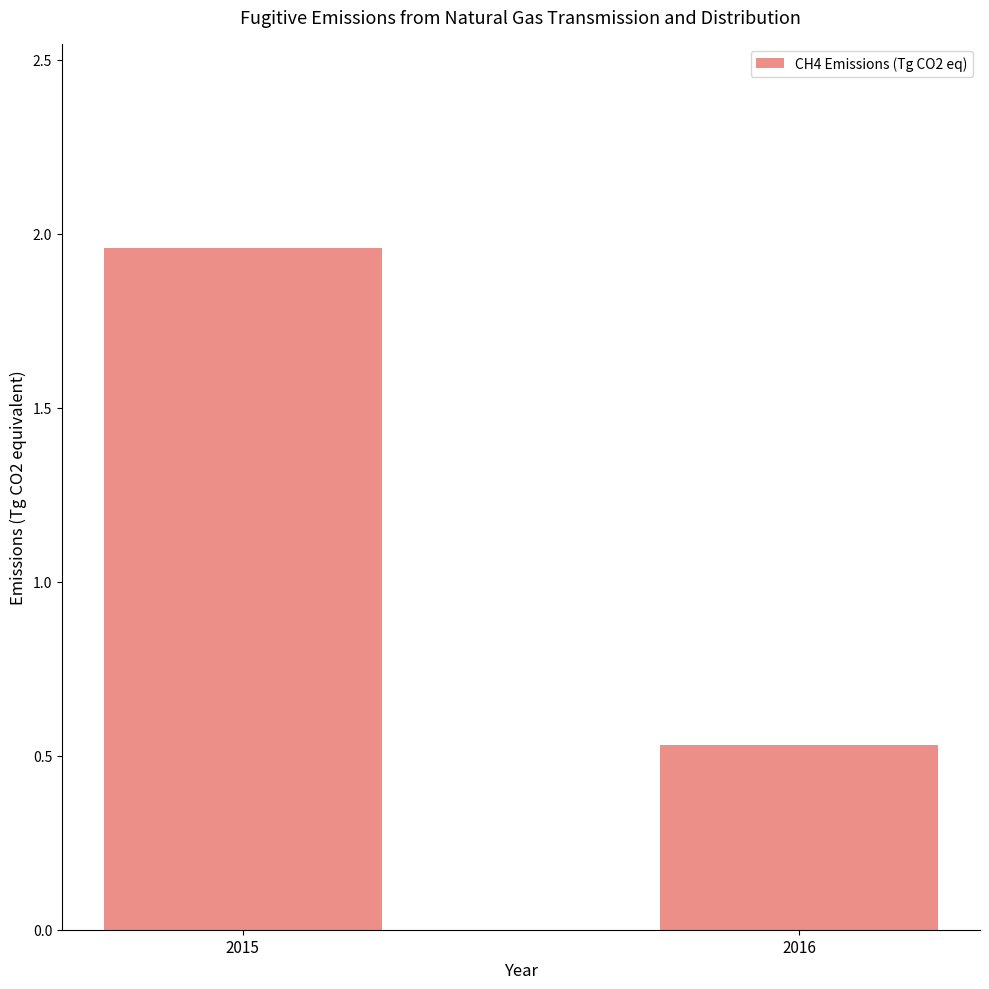

At which category does the chart reach its minimum across all series?

2016